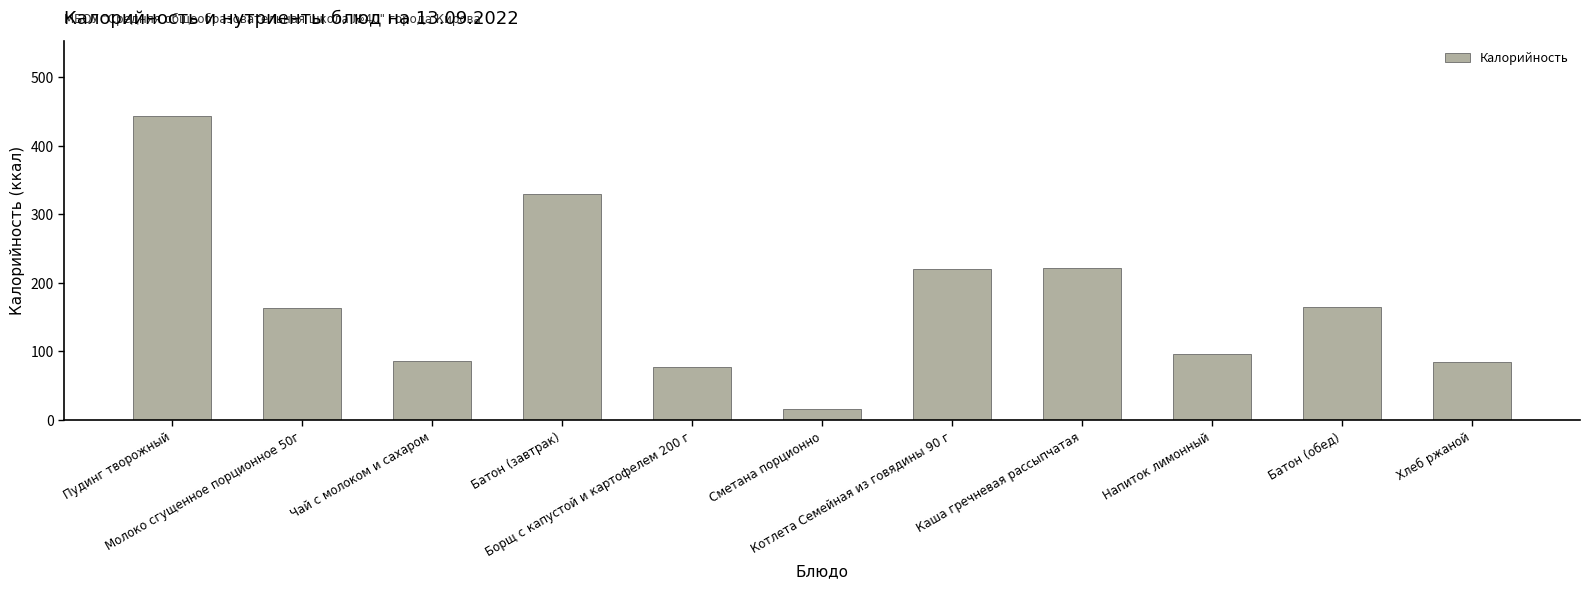

What is the smallest value displayed?

16